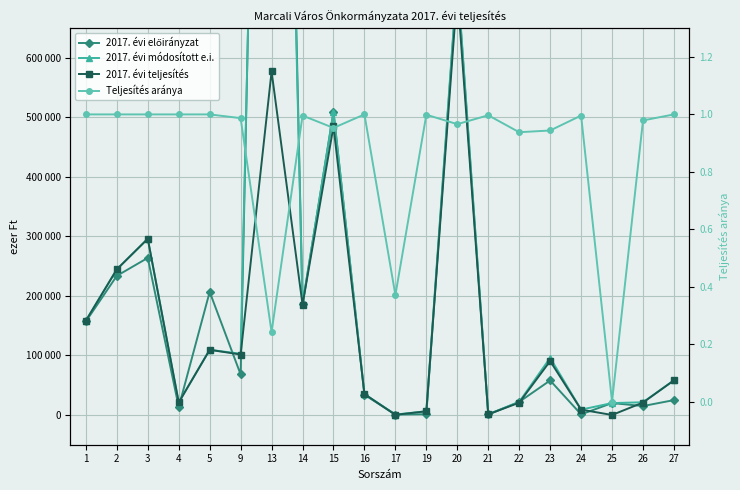

True or false: 2017. évi módosított e.i. has a value of 13645.4 at 22.

False